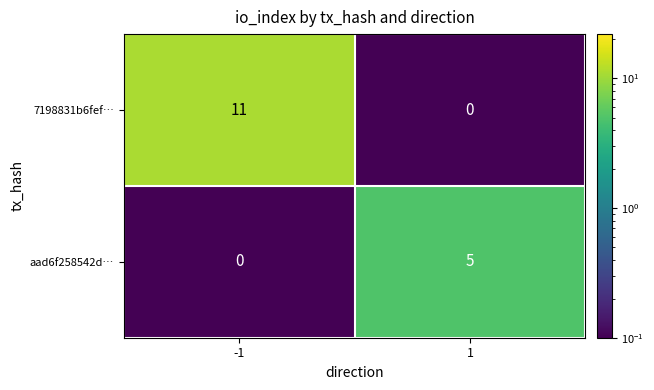

Reading right to left, list all the values displayed in this chart.

7198831b6fef…: 1=0	-1=11
aad6f258542d…: 1=5	-1=0